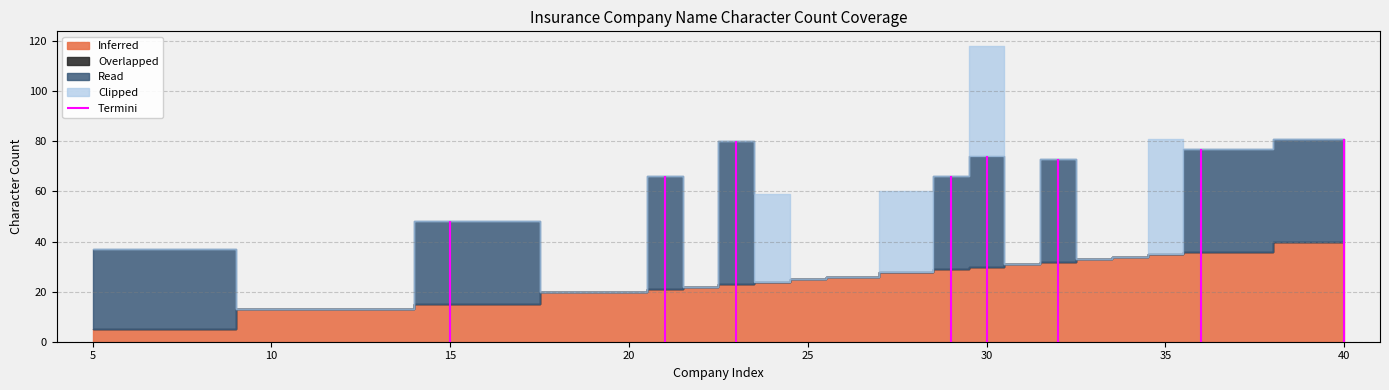

At 22, list the series in order from largest to smallest.

Inferred, Overlapped, Read, Clipped